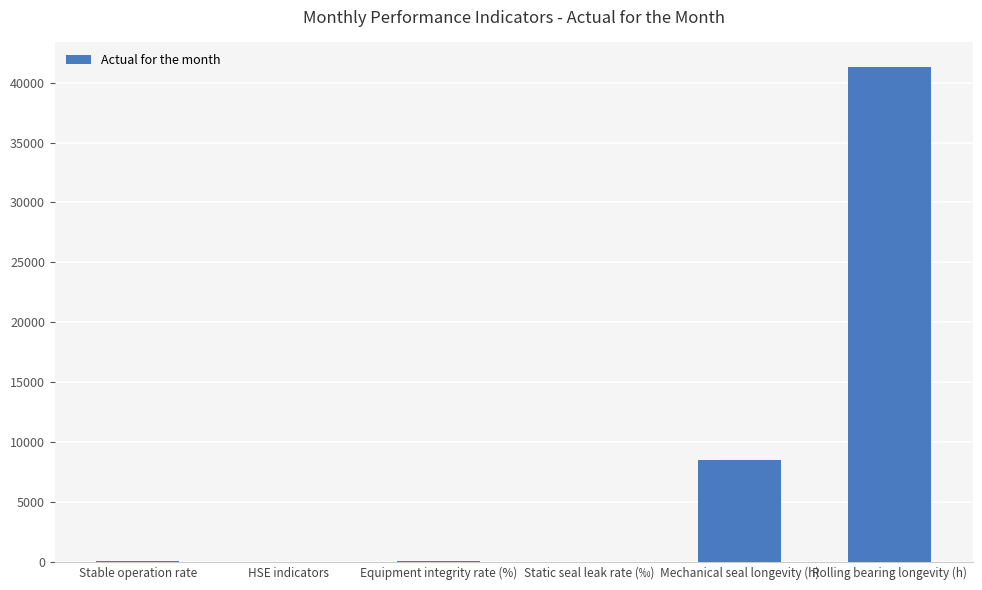

What is the sum of all values?

50011.7